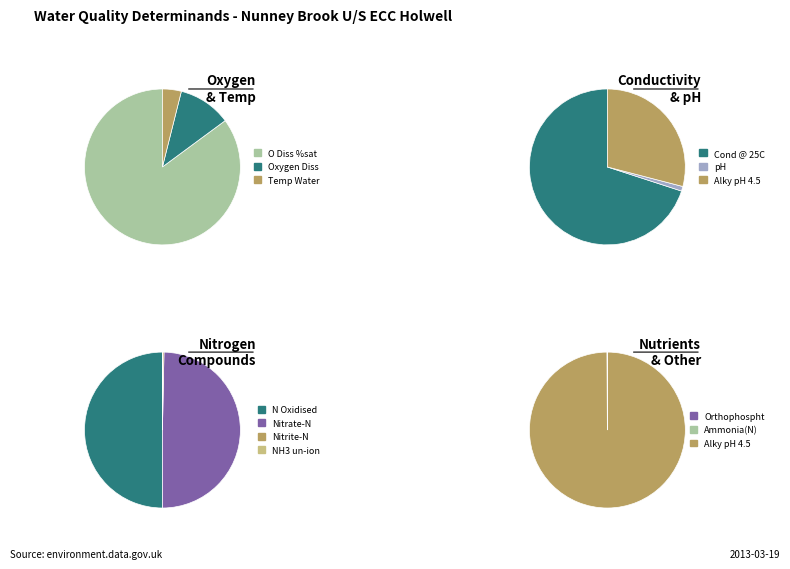

To the nearest percent, what percentage of the pie is Alky pH 4.5?

25%